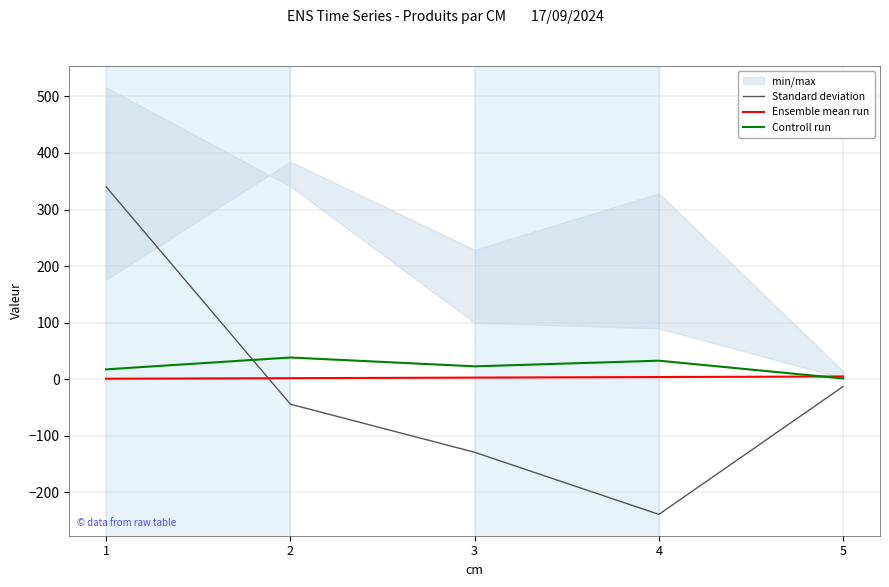

Reading right to left, what are all the values shown in this chart?

Standard deviation: 5=-12.7	4=-238.7	3=-129.0	2=-44.0	1=340.2
Ensemble mean run: 5=5.0	4=4.0	3=3.0	2=2.0	1=1.0
Controll run: 5=1.5	4=32.9	3=22.9	2=38.5	1=17.6